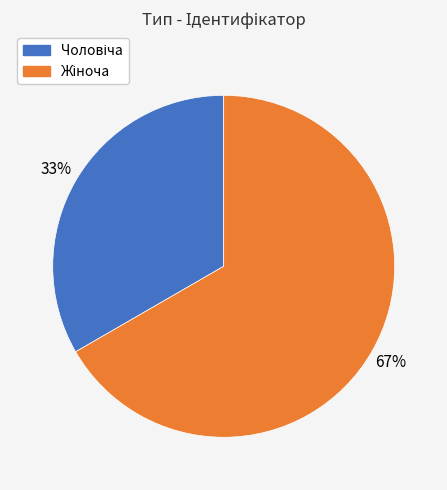

How many segments does this pie chart have?

2